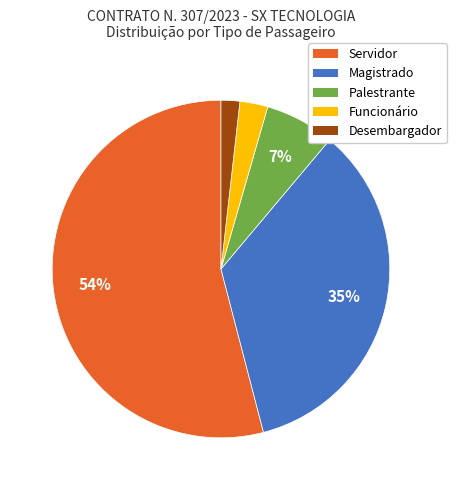

What percentage is the Palestrante slice, to the nearest percent?

7%